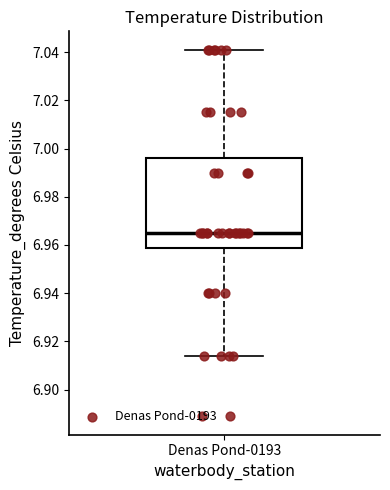

Transcribe this box plot: give where the median line is, the range the box spans, and where the two whiskers end, as read against the y-axis. The values are not printed on the chart, so give them approximately, as read against the axis.

median 6.966, box 6.958 to 6.996, whiskers 6.914 to 7.042